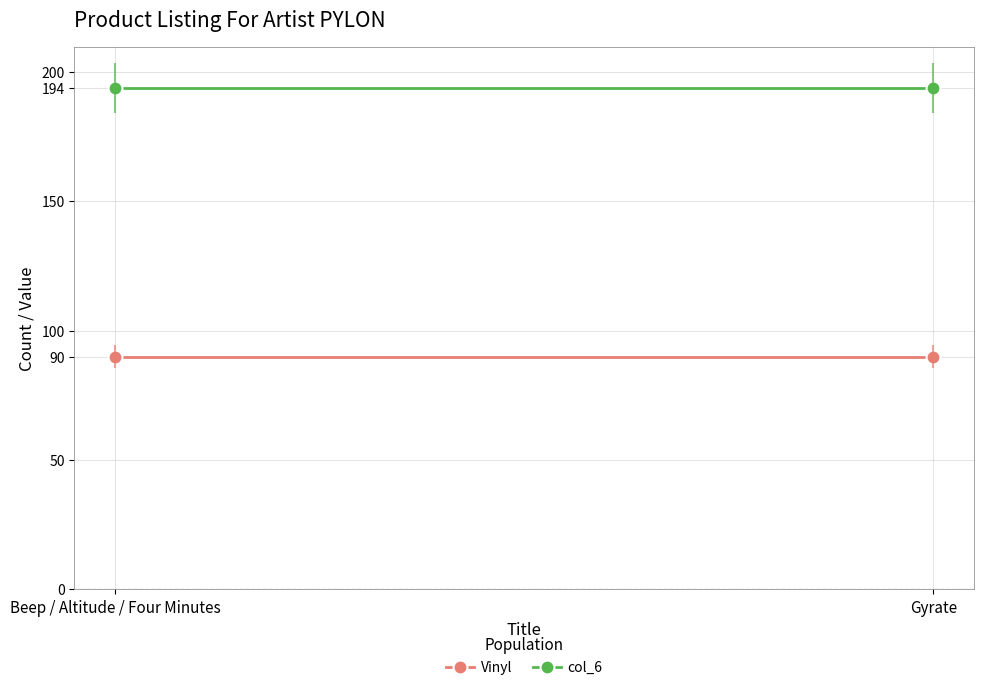

What position from the left is Gyrate?

2